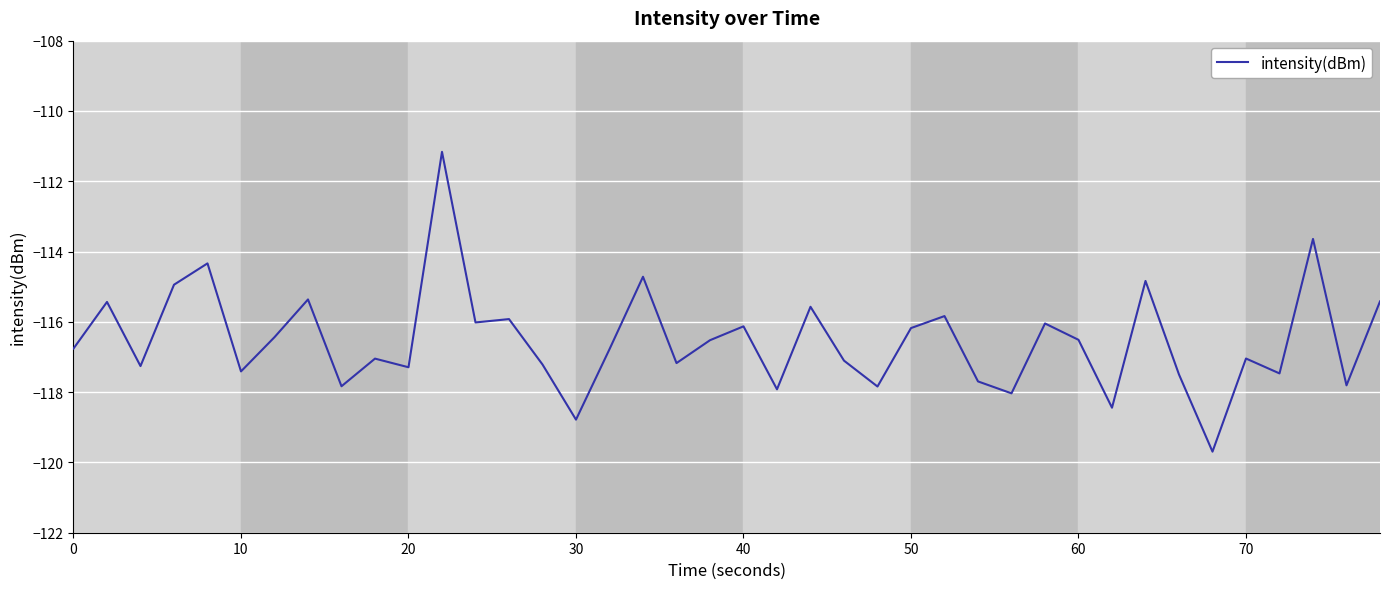

What is the greatest value displayed?

-111.2